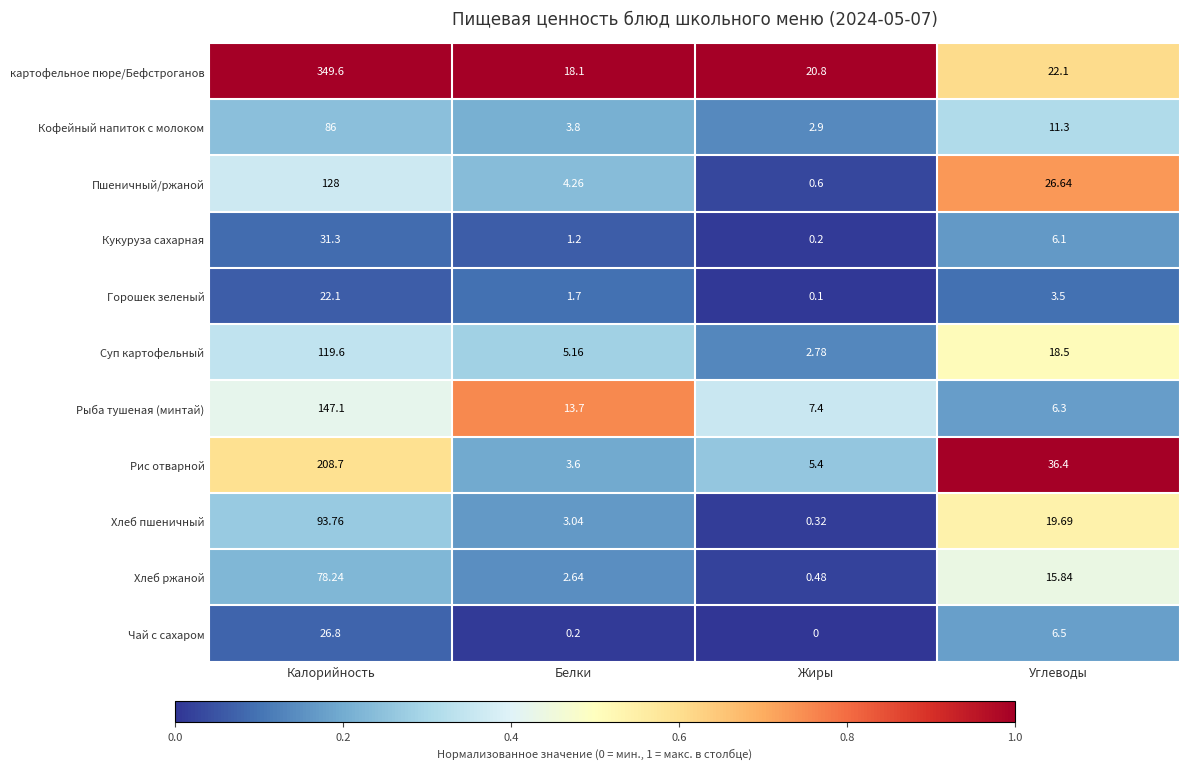

Where is Кукуруза сахарная nearest to the value 15?

Углеводы